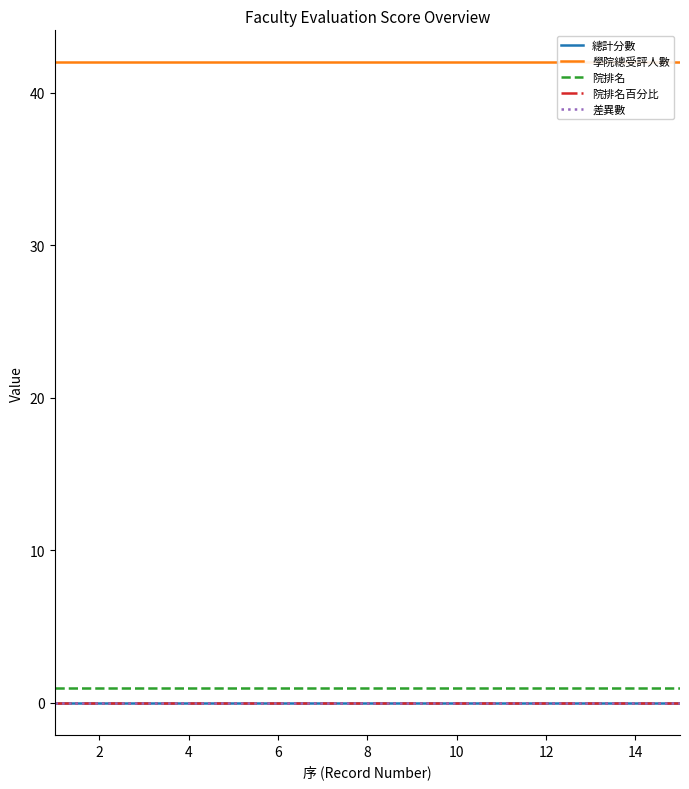

Which series changed the most between 0 and 8?

總計分數